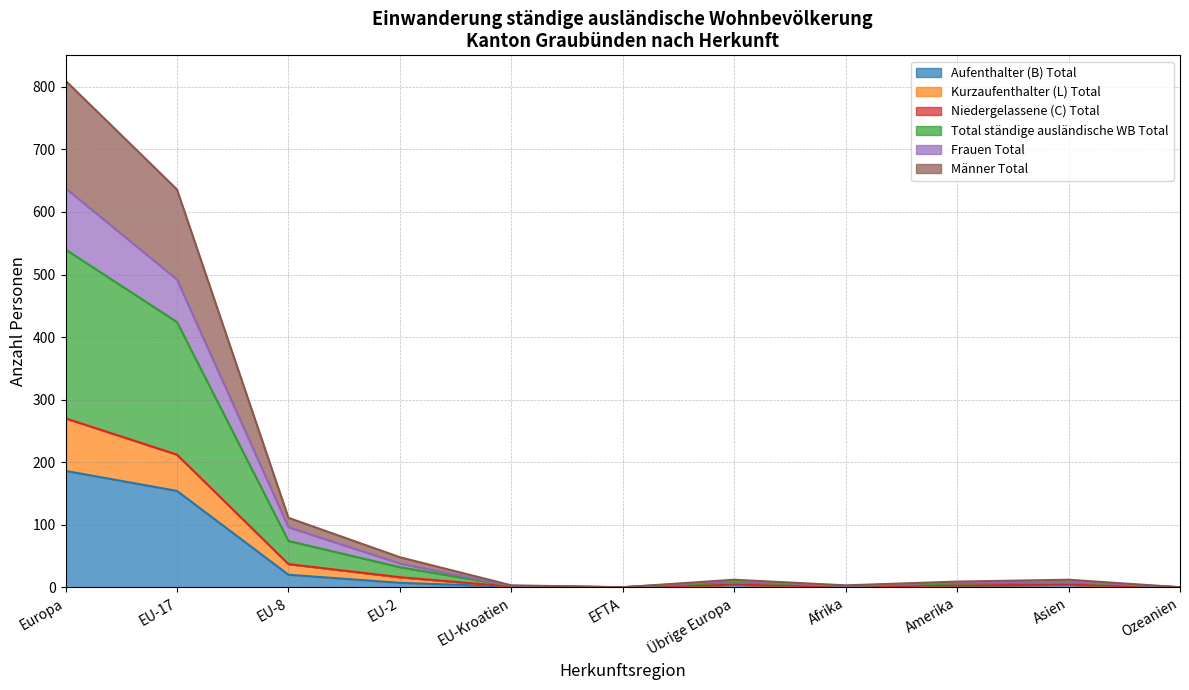

True or false: Total ständige ausländische WB Total and Männer Total cross at least once.

False